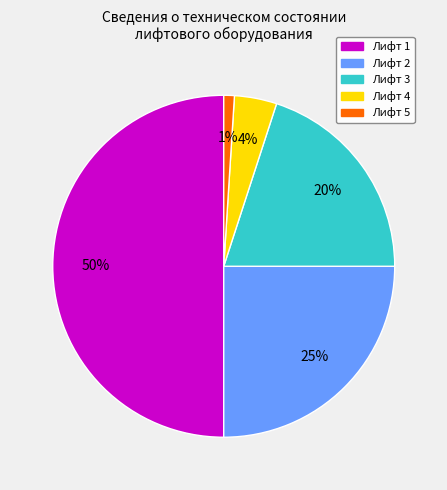

To the nearest percent, what is the difference between the Лифт 1 and Лифт 4 slice percentages?

46%